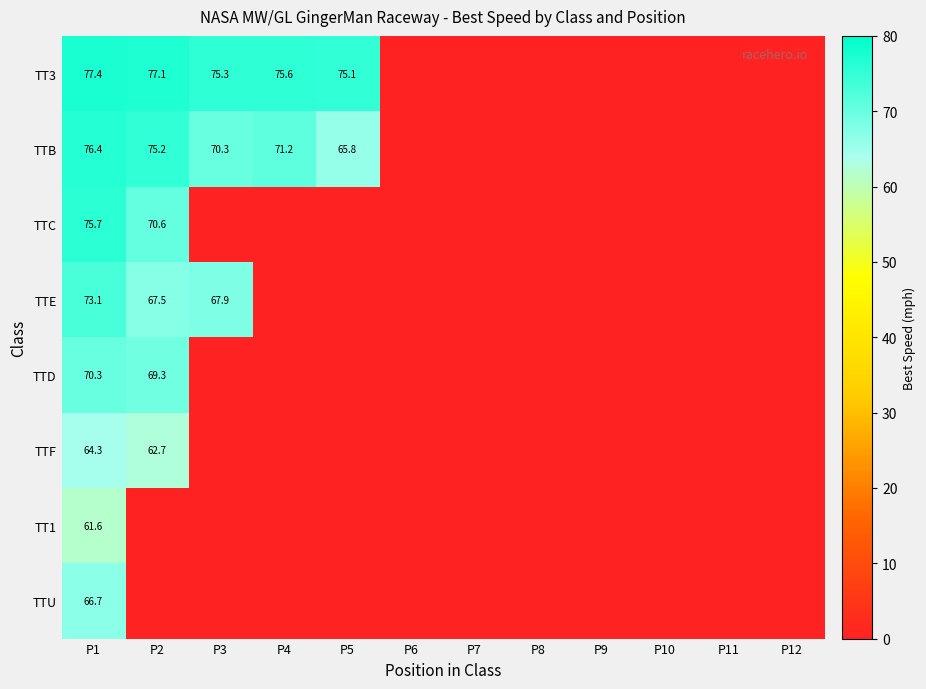

How many series are shown in this chart?

8